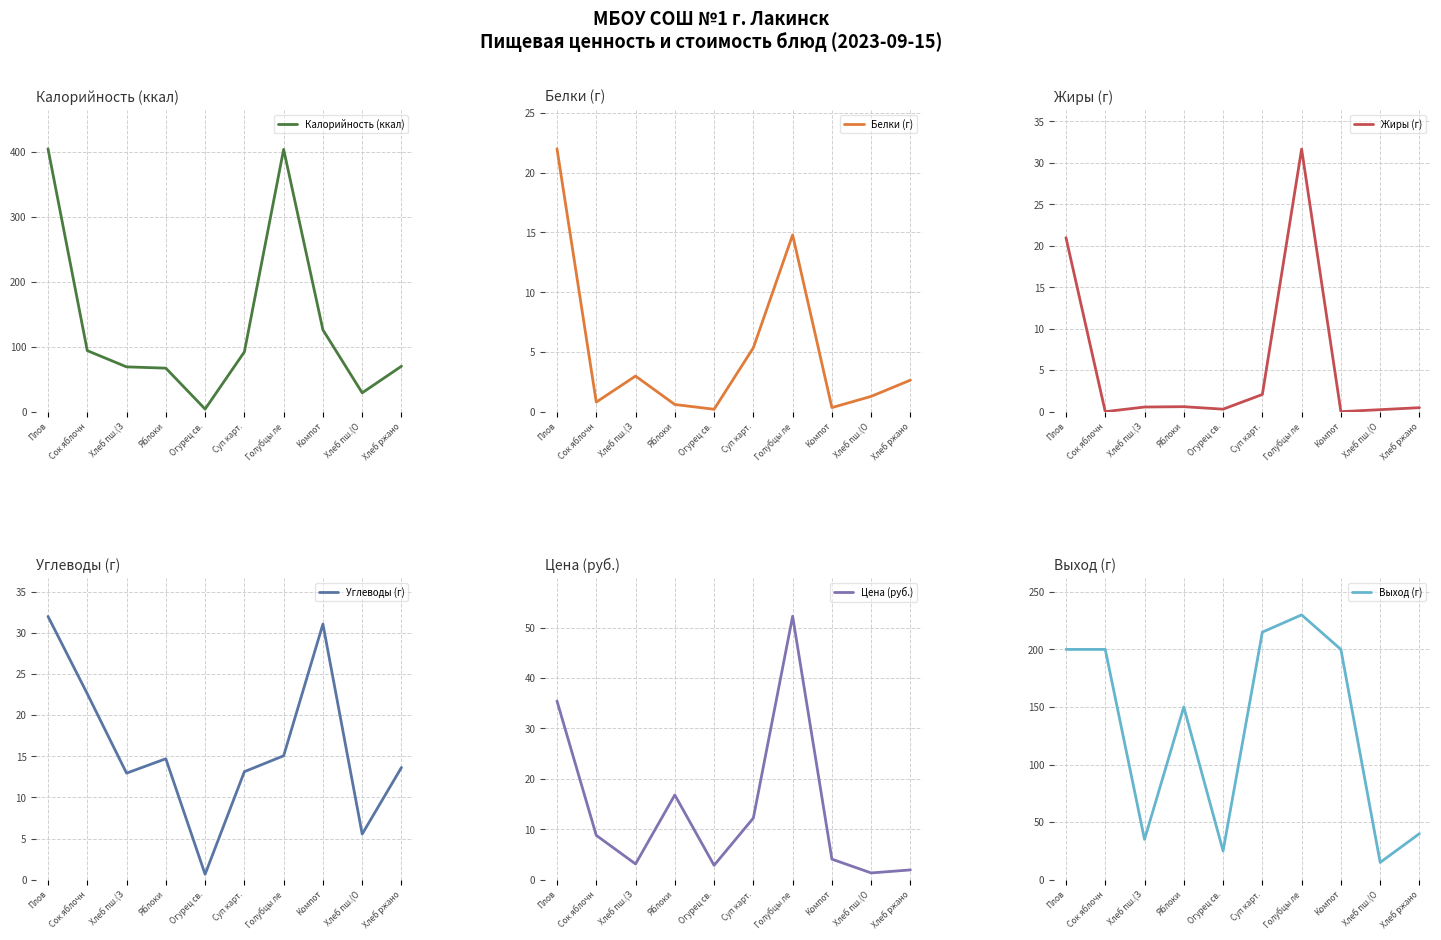

What is the label of the 9th point from the left?

Хлеб пш.(О